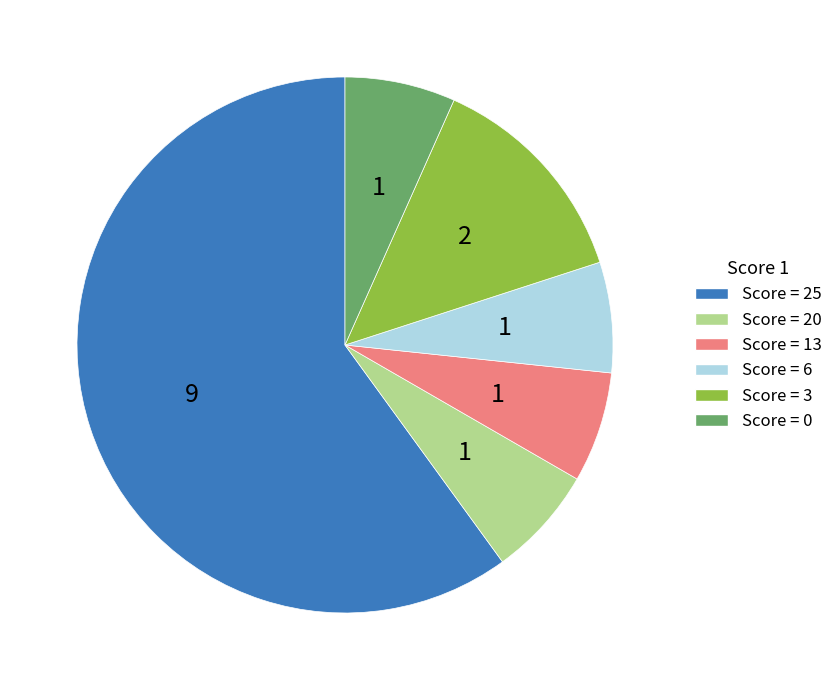

Is there any slice that represents more than half of the pie?

Yes